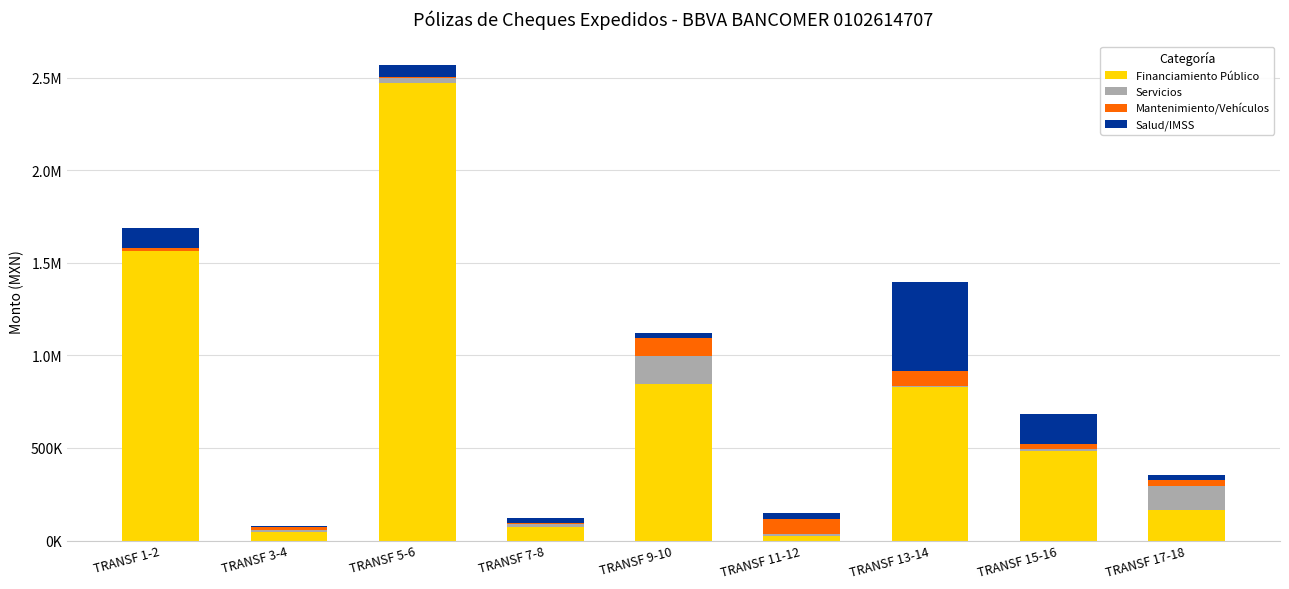

What are all the series names shown in the legend?

Financiamiento Público, Servicios, Mantenimiento/Vehículos, Salud/IMSS